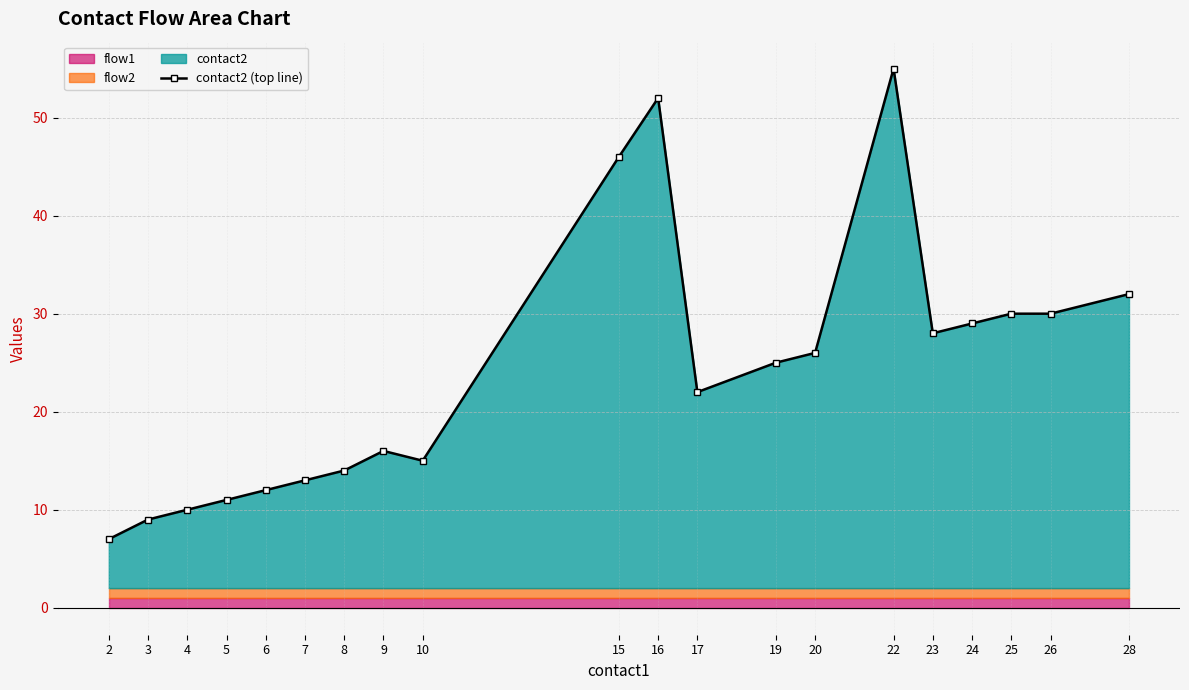

Approximately how many times larger is the value at 15 compared to 17?

2.1